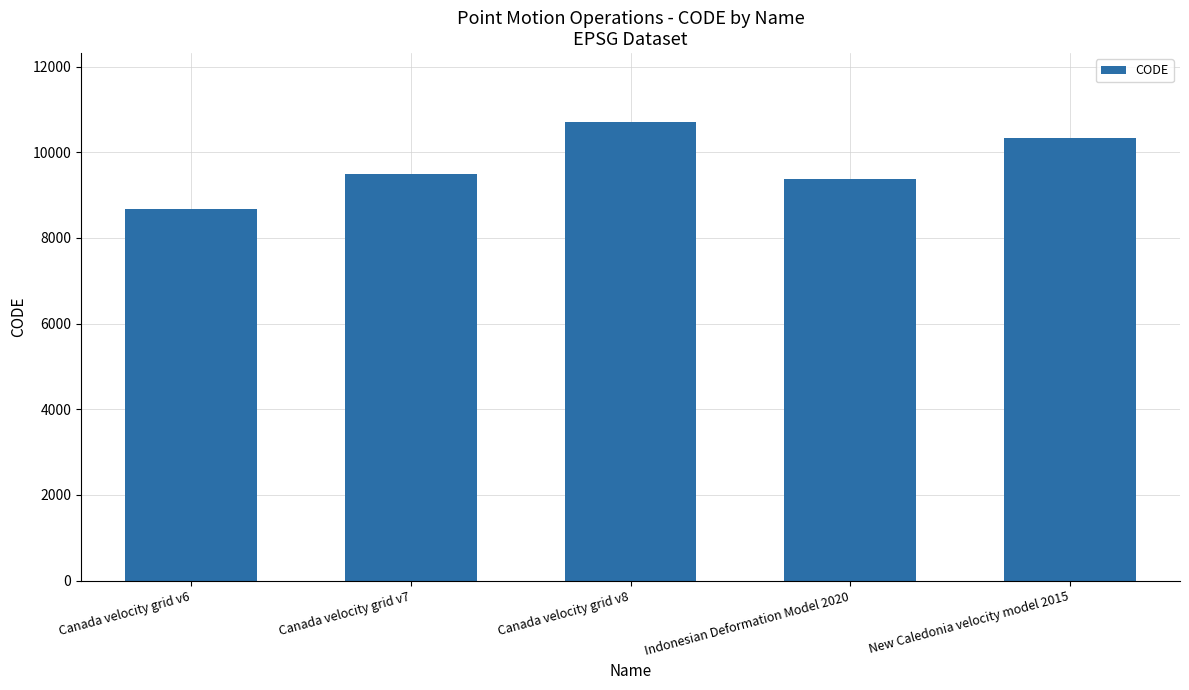

What position from the right is Canada velocity grid v8?

3